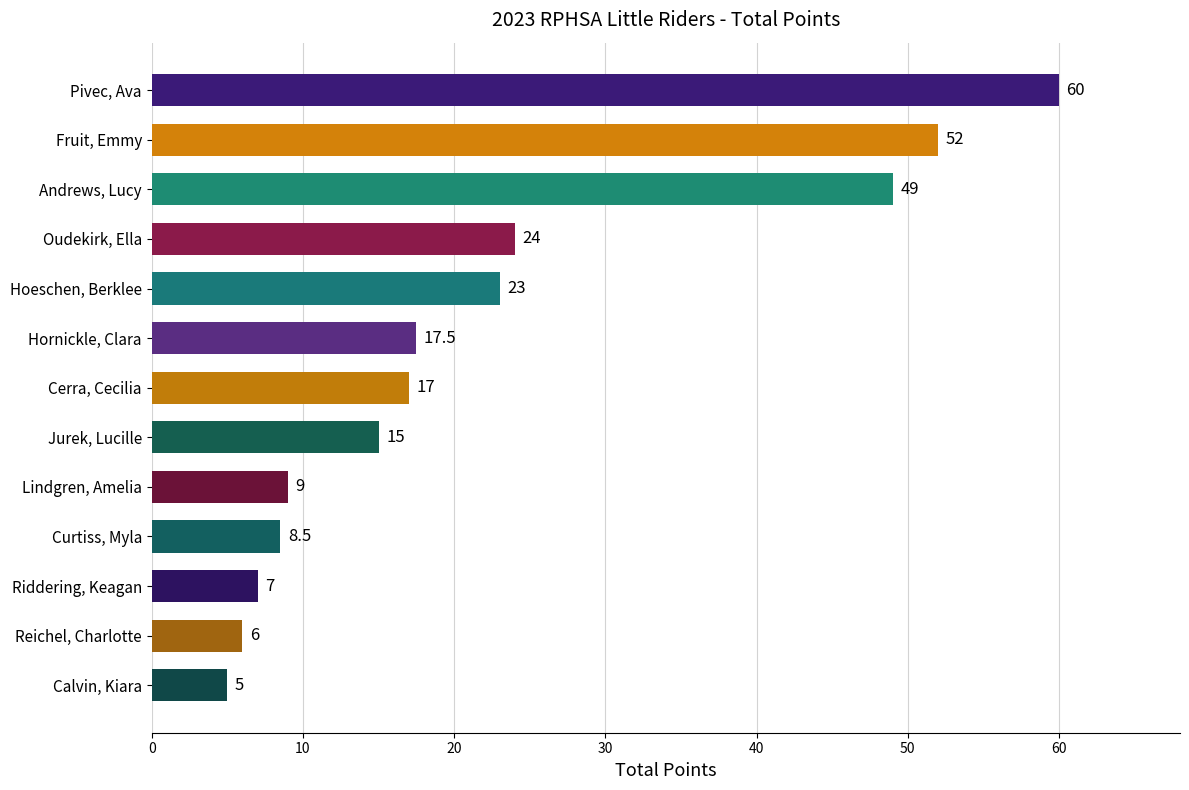

How many data points does each series have?

13